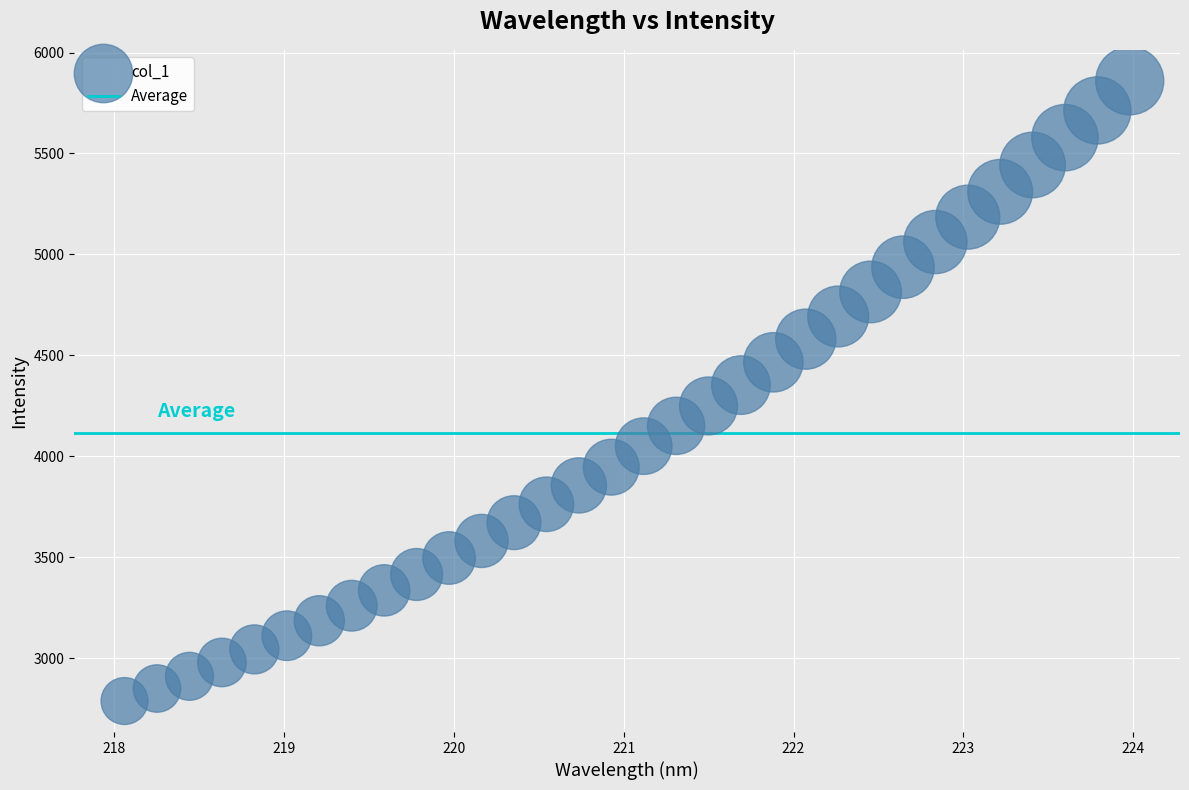

What is the range of X values (max minus min)?

5.9